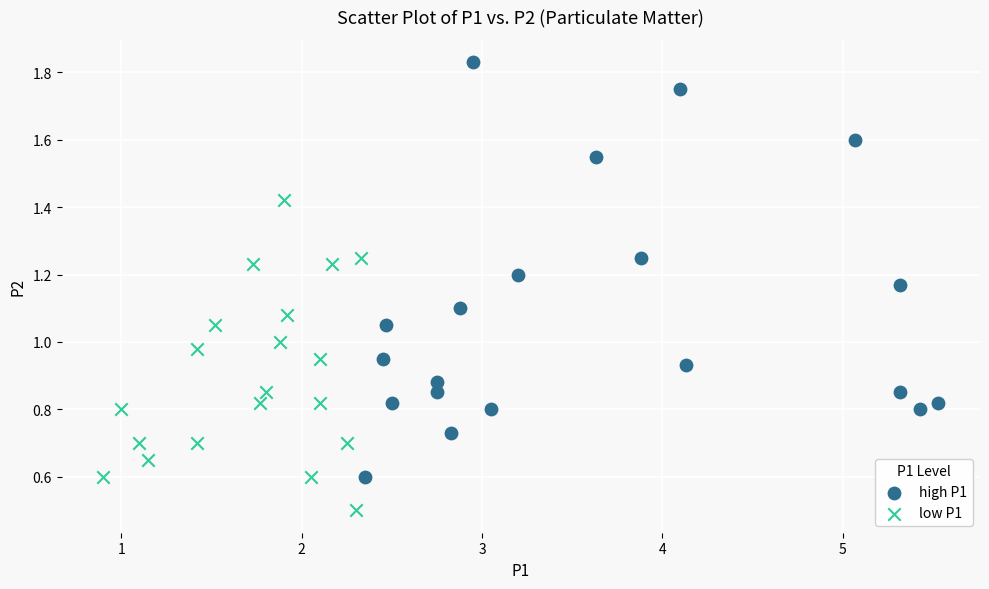

Which series contains the highest Y value?

high P1